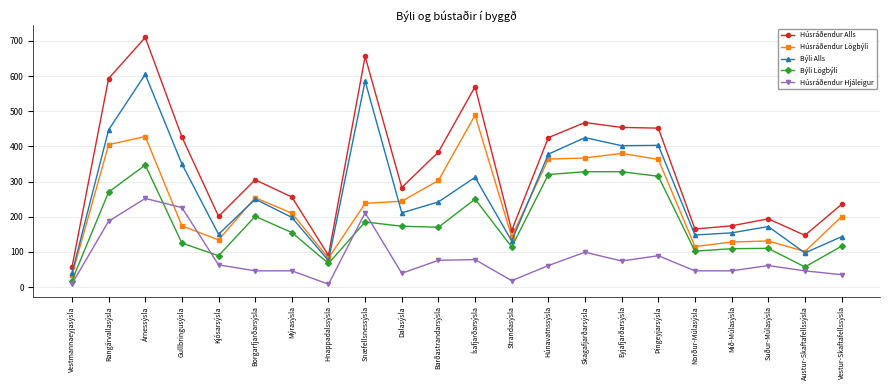

Is it true that Húsráðendur Lögbýli equals 363 at Þingeyjarsýsla?

True